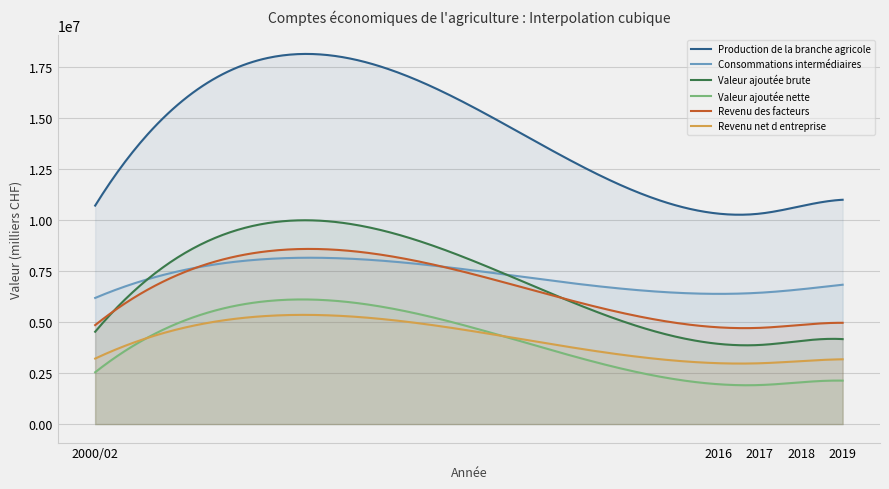

Between 2016 and 2018, which series saw the biggest shift?

Production de la branche agricole